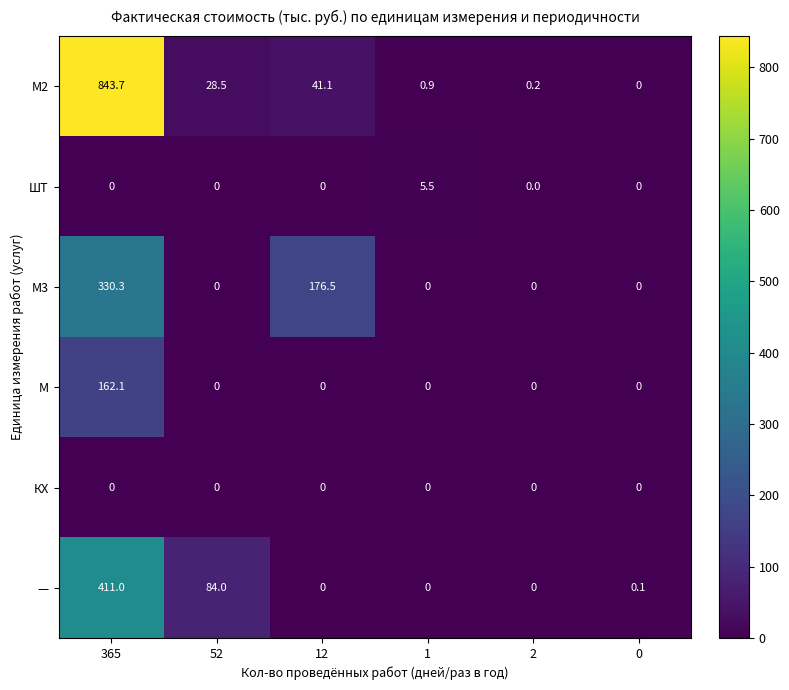

What is the spread (max minus min) of values at 52?

84.0